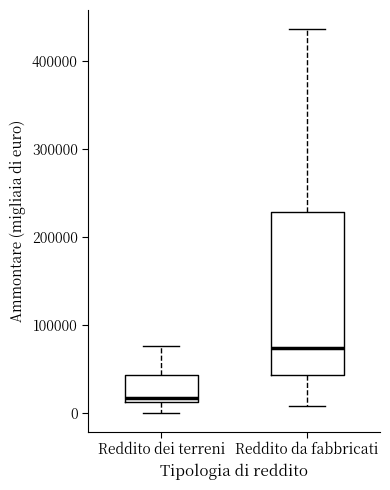

Comparing the boxes themselves (not the whiskers), which one is the tallest?

Reddito da fabbricati